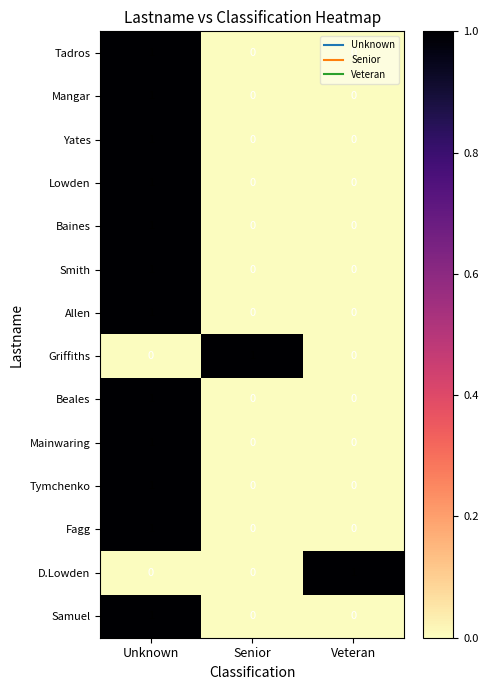

The Lowden series shows 1 at Unknown. True or false?

True